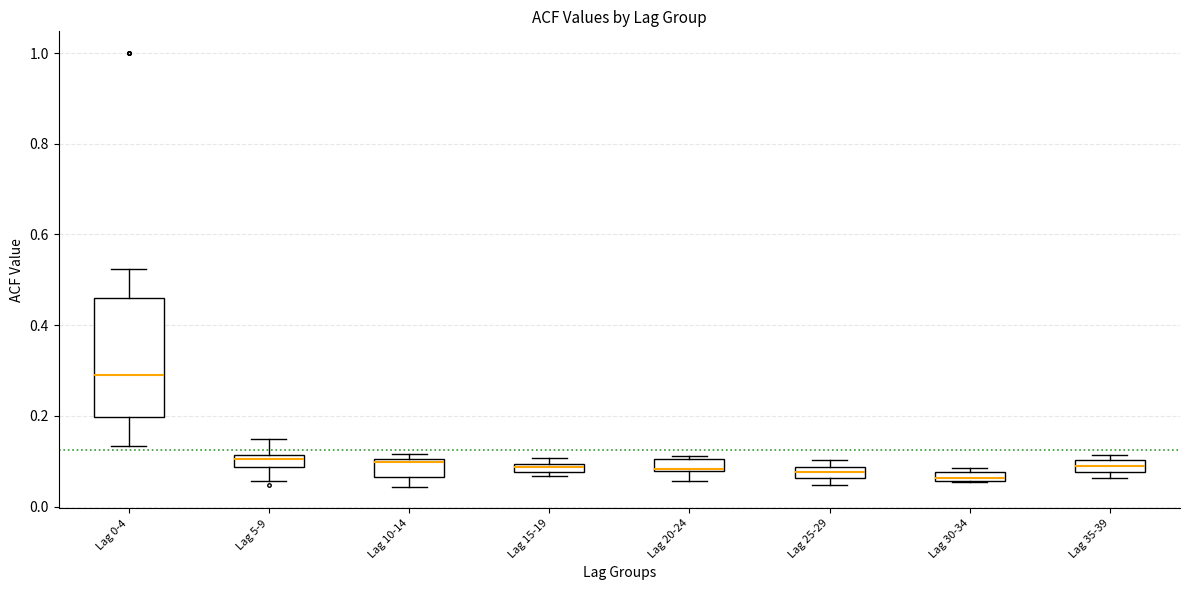

Which box is the tallest, from its lower edge to its upper edge?

Lag 0-4